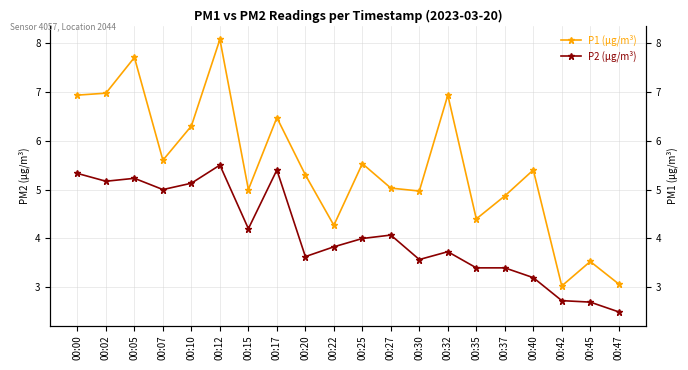

What is the average value of the P1 (µg/m³) series?

5.5